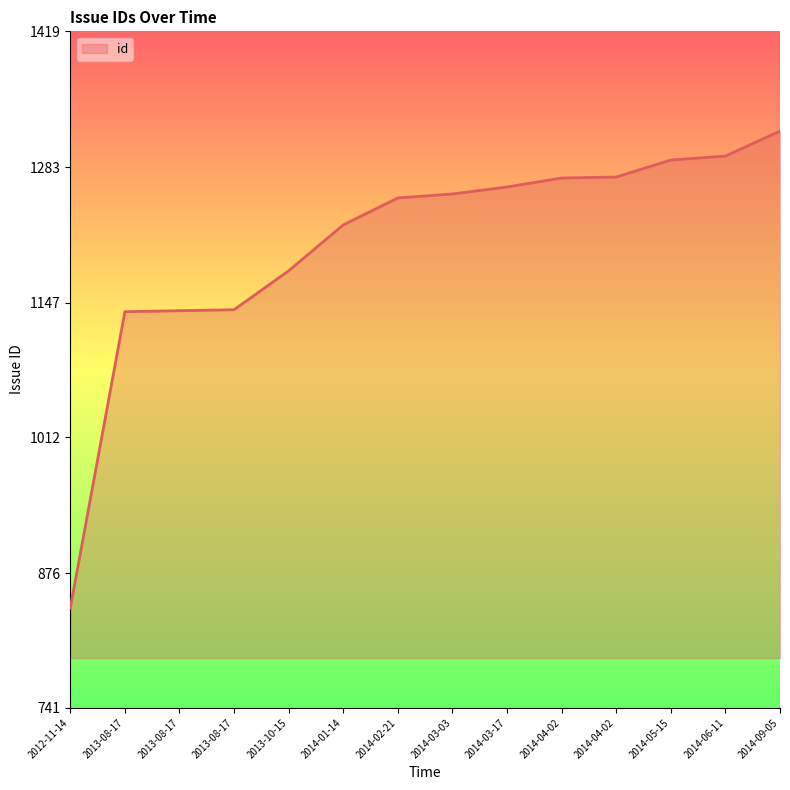

Reading right to left, what are all the values shown in this chart?

1319	1294	1290	1273	1272	1263	1256	1252	1225	1179	1140	1139	1138	841